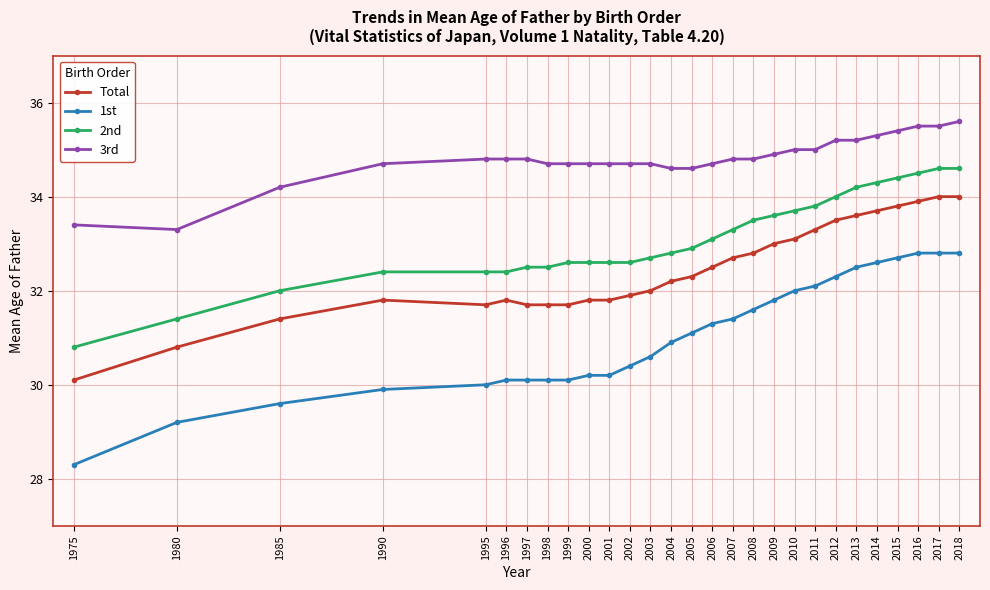

What is the value of the 1st point at the 7th from the left?

30.1